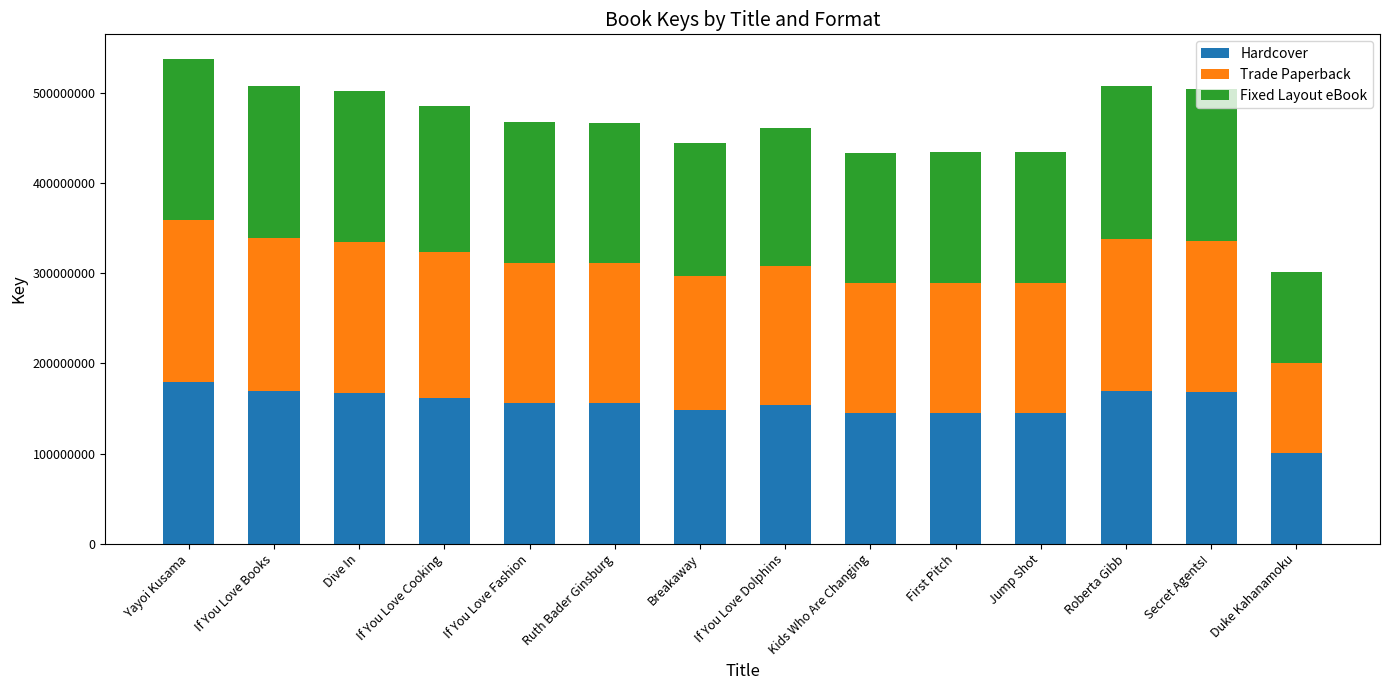

The Hardcover series shows 287600677 at Yayoi Kusama. True or false?

False